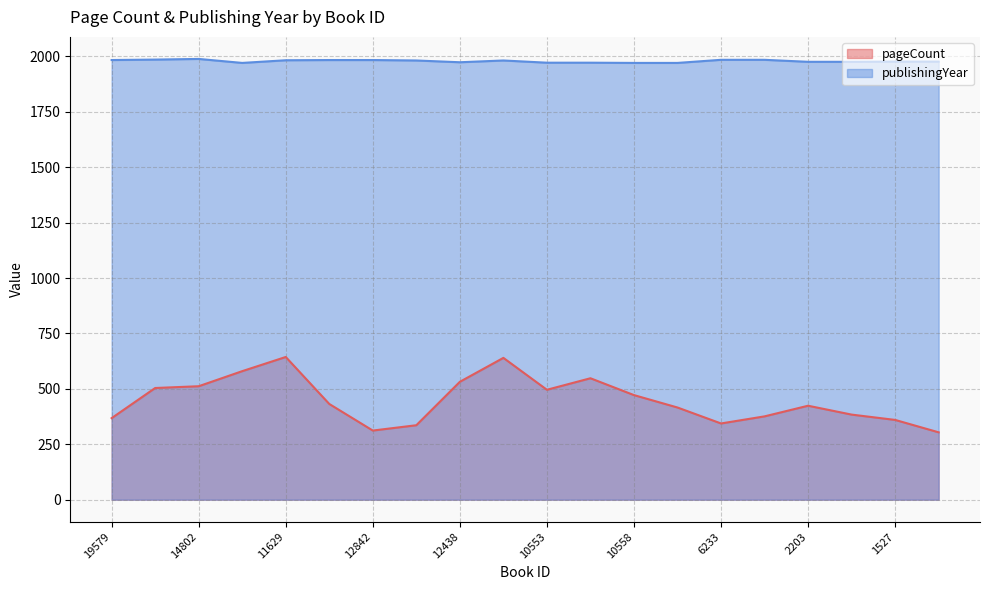

What position from the right is 1527?

2